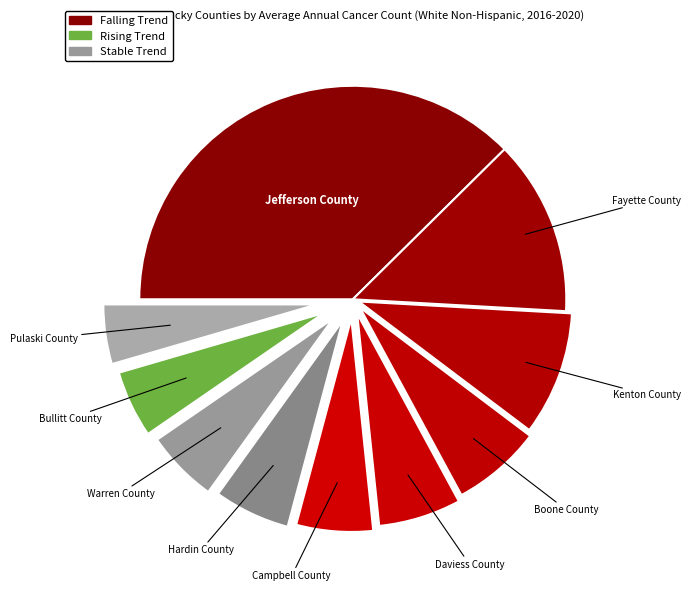

Is it true that Warren County is 12% of the pie?

False